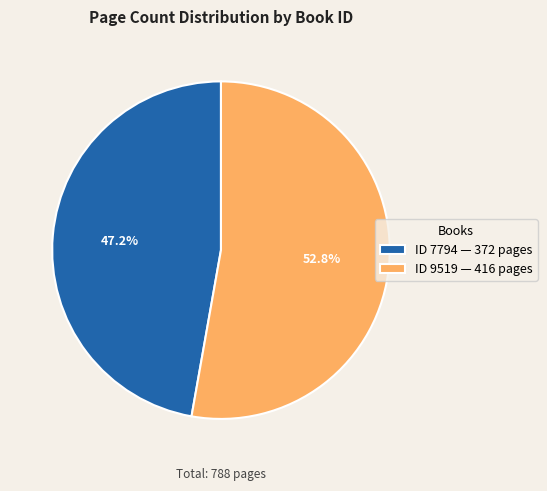

How much of the chart is everything except ID 7794 — 372 pages?

52.8%